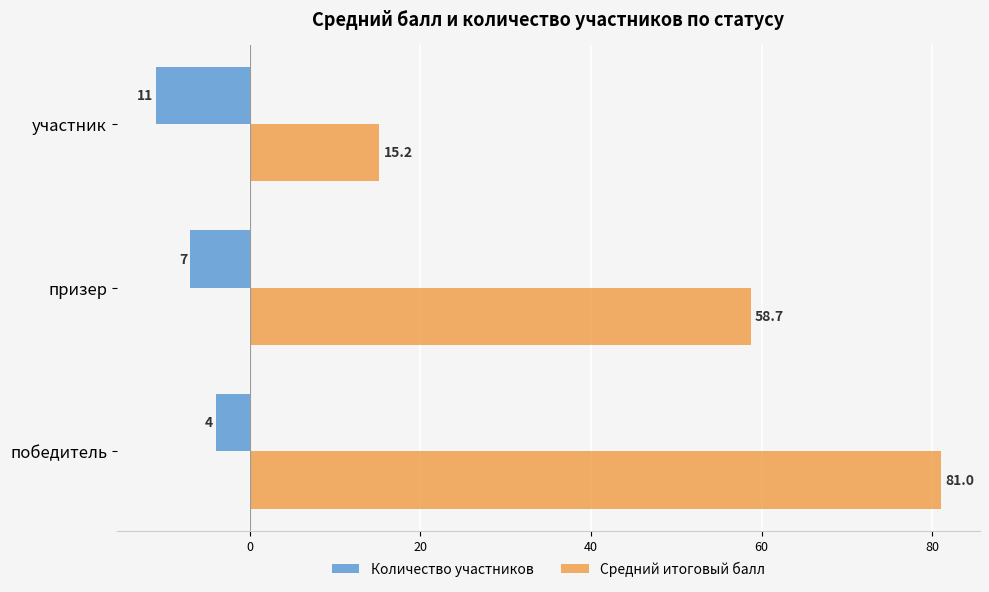

At which label does Средний итоговый балл reach its minimum?

участник